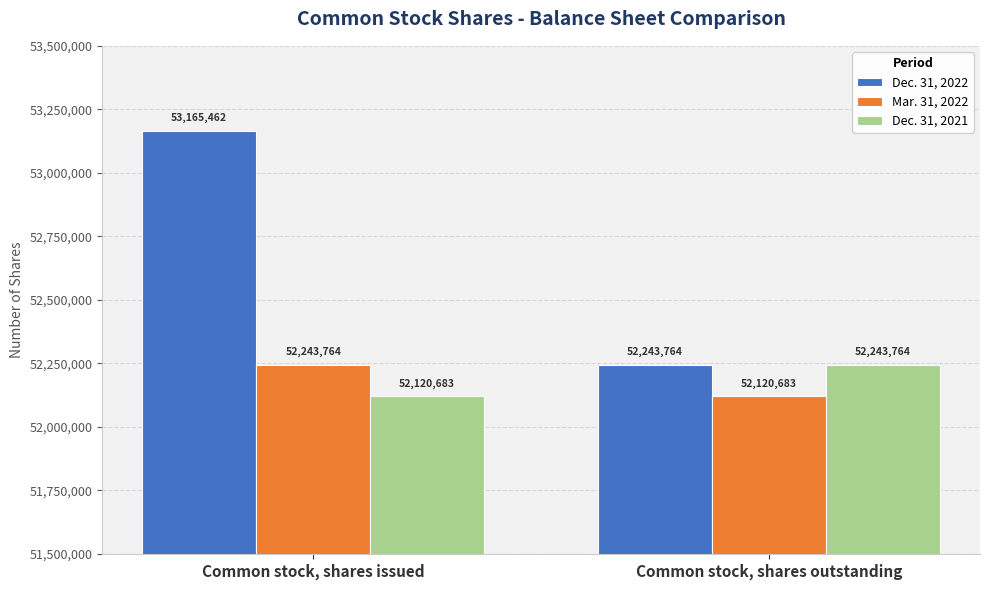

What are all the series names shown in the legend?

Dec. 31, 2022, Mar. 31, 2022, Dec. 31, 2021